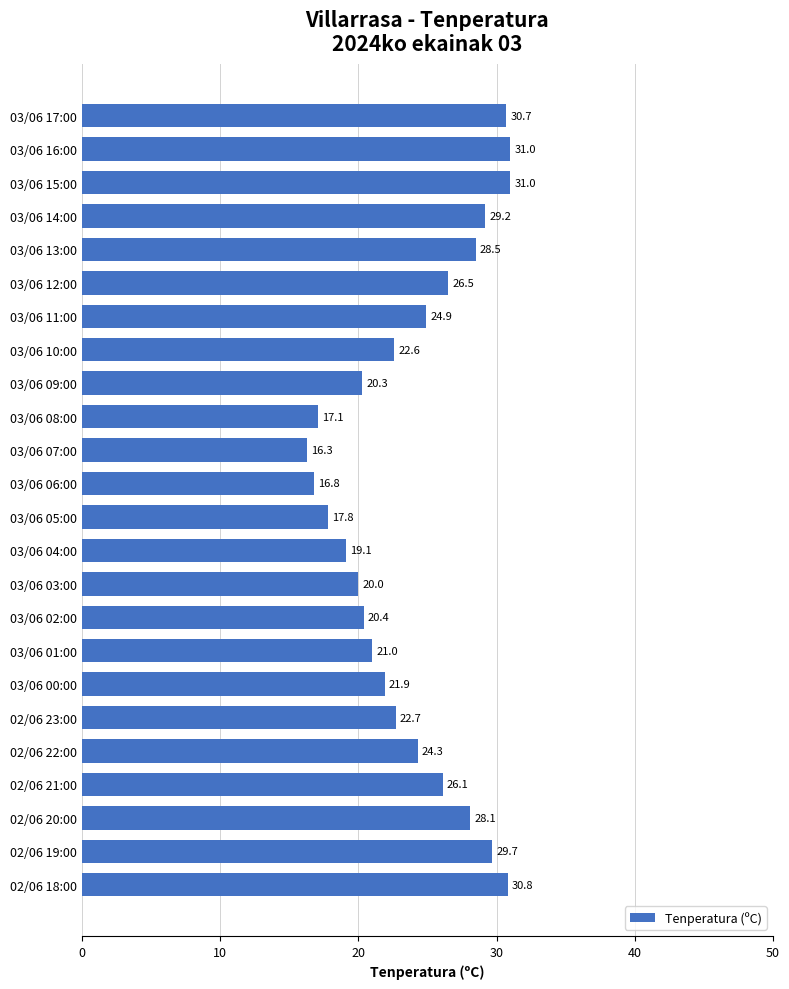

What is the change in value from 03/06 10:00 to 03/06 02:00?

-2.2